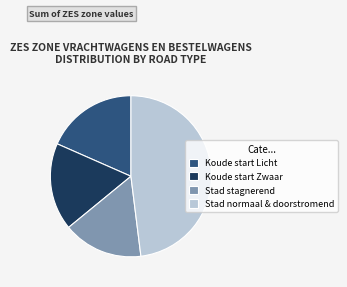

Combined, do Koude start Zwaar and Stad normaal & doorstromend account for over 50%?

Yes